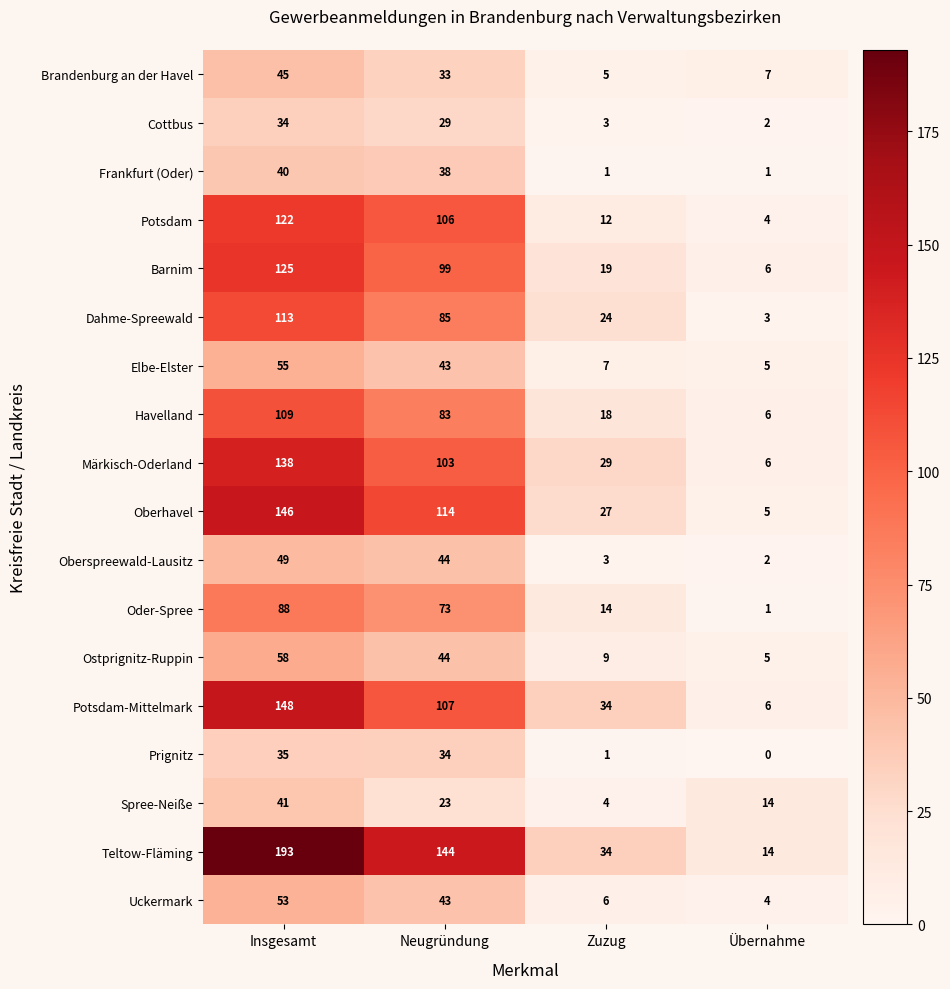

At Insgesamt, list the series in order from smallest to largest.

Cottbus, Prignitz, Frankfurt (Oder), Spree-Neiße, Brandenburg an der Havel, Oberspreewald-Lausitz, Uckermark, Elbe-Elster, Ostprignitz-Ruppin, Oder-Spree, Havelland, Dahme-Spreewald, Potsdam, Barnim, Märkisch-Oderland, Oberhavel, Potsdam-Mittelmark, Teltow-Fläming